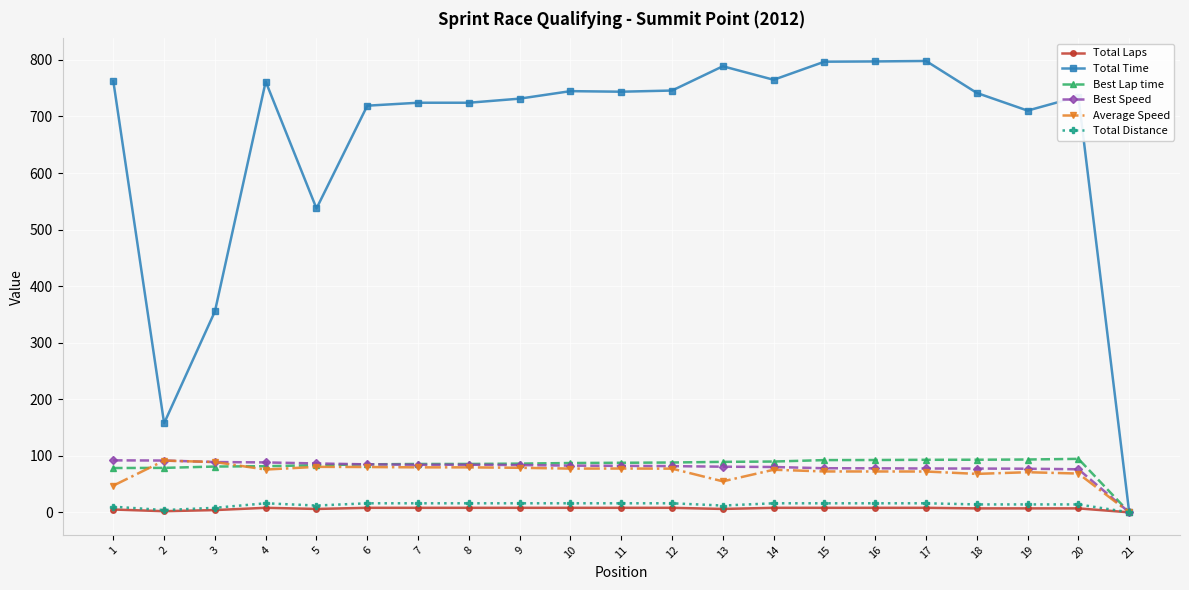

What is the difference between the highest and lowest values at 19?

703.3